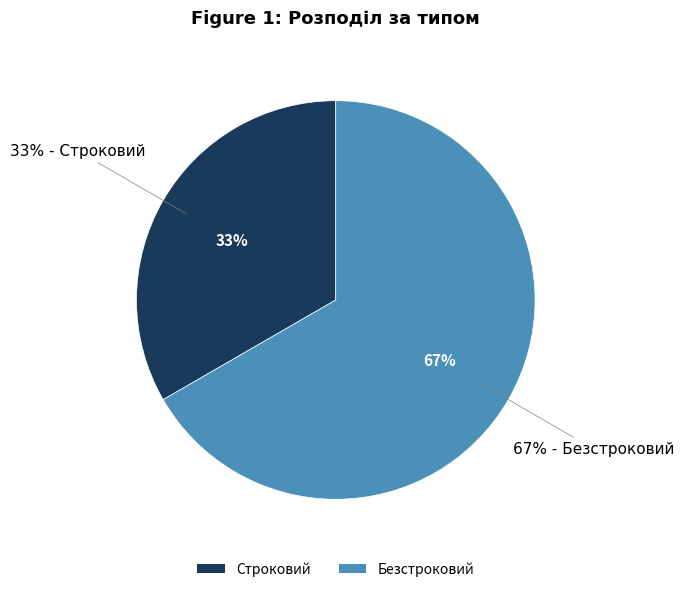

Is the sum of Безстроковий and Строковий greater than half?

Yes